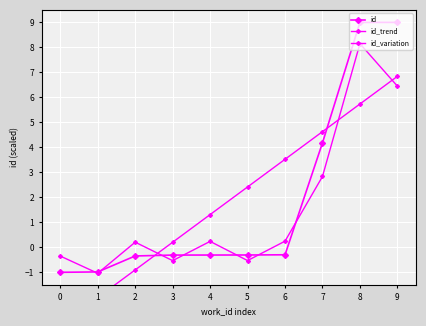

List the series in order of their peak value, lowest first.

id_trend, id_variation, id